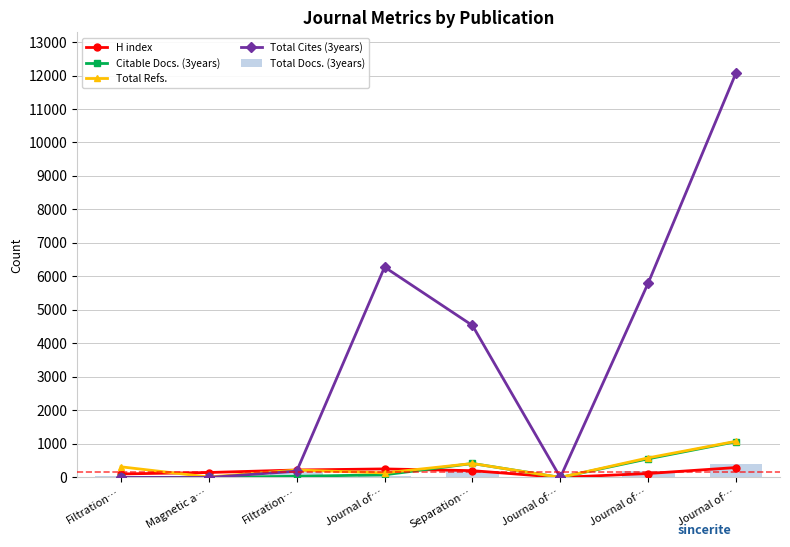

Is it true that Citable Docs. (3years) equals 819 at Journal of…?

False